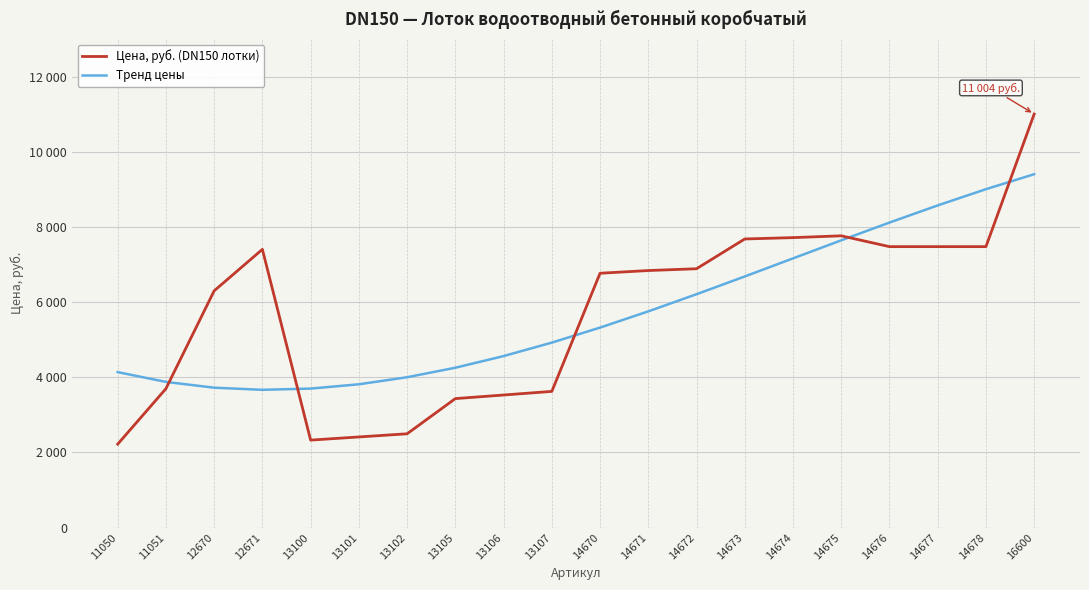

At which category is the sum across all series the highest?

16600